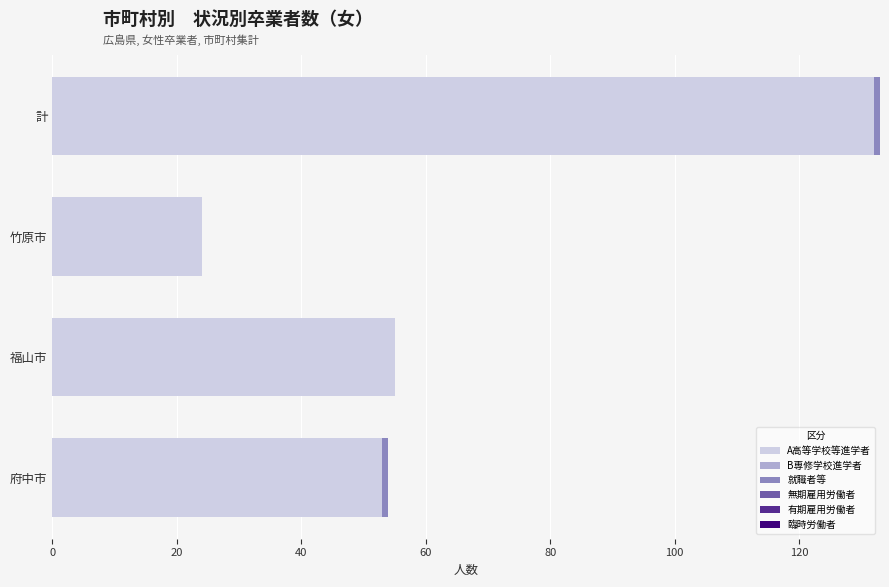

What is the total value across all series at 竹原市?

24